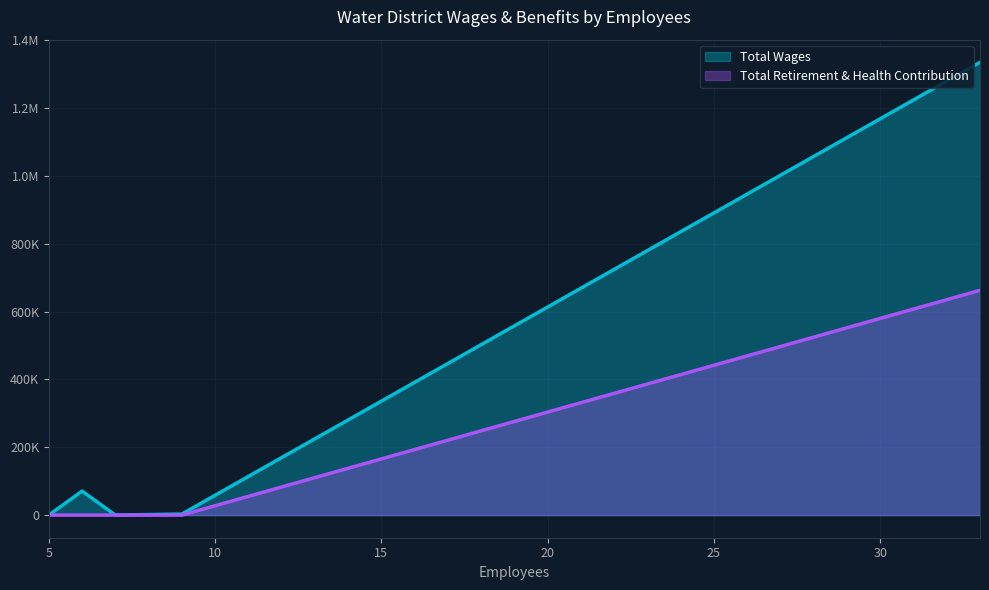

The value of Total Wages at Gravelly Ford Water District is 760. True or false?

False